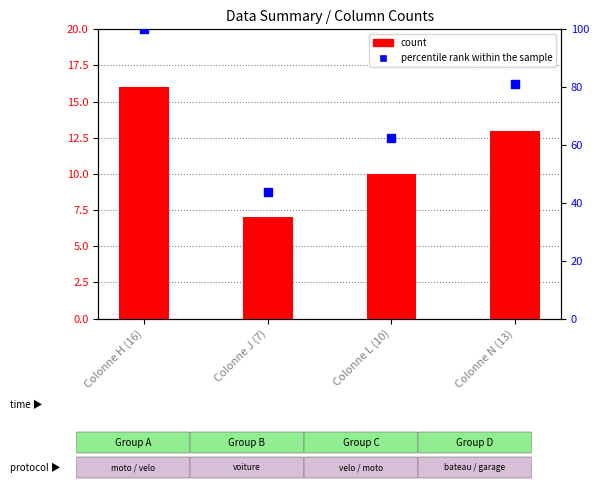

Which series contains the highest Y value?

percentile rank within the sample